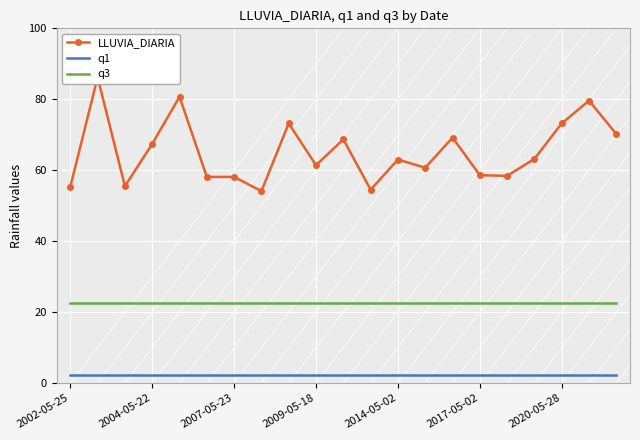

At 17, list the series in order from largest to smallest.

LLUVIA_DIARIA, q3, q1